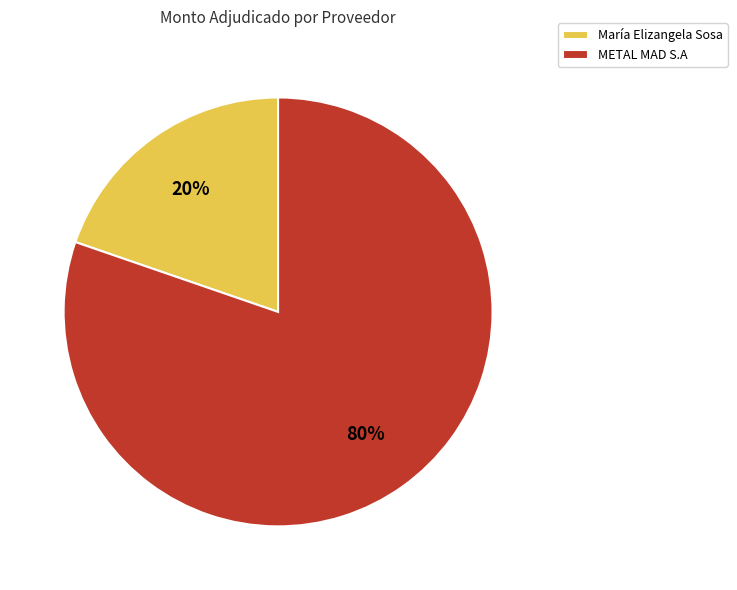

To the nearest percent, what is the average slice percentage?

50%